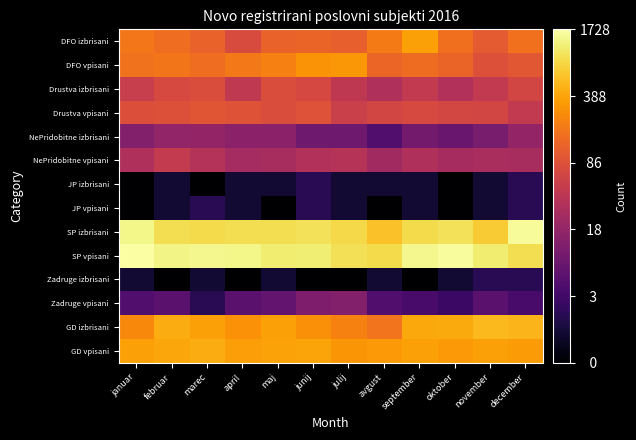

How many categories are shown in the chart?

12